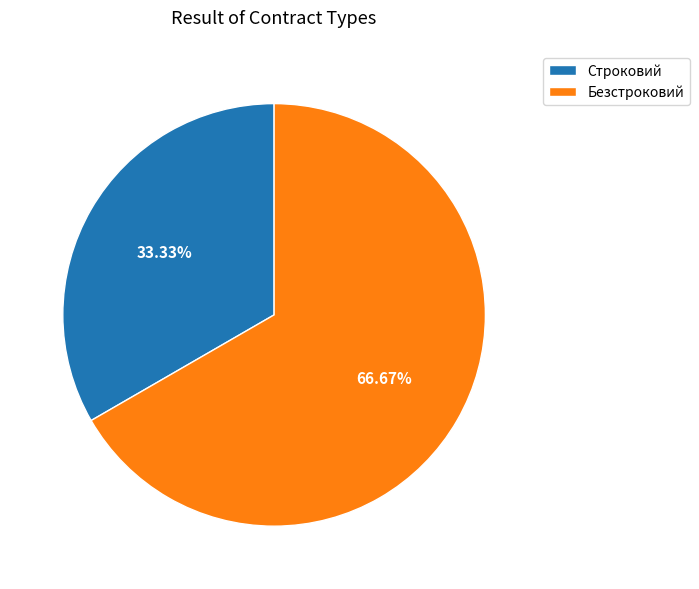

What portion of the pie excludes Строковий?

66.7%